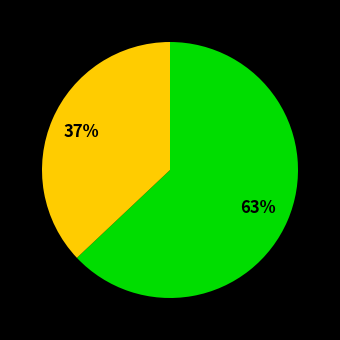

To the nearest percent, what is the average slice percentage?

50%